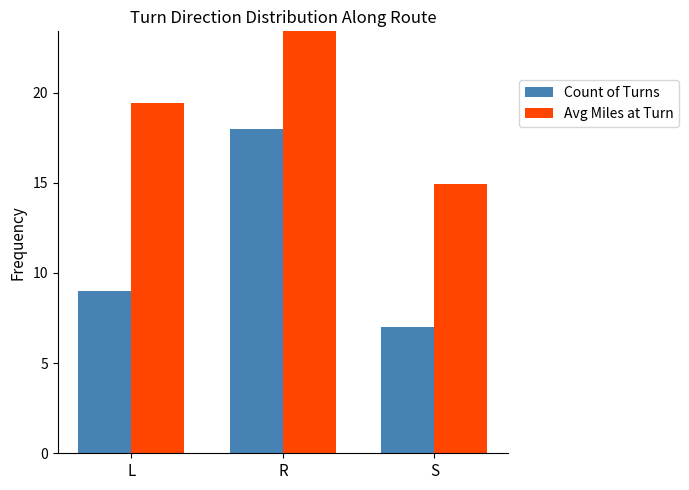

What is the label of the 1st bar from the right?

S